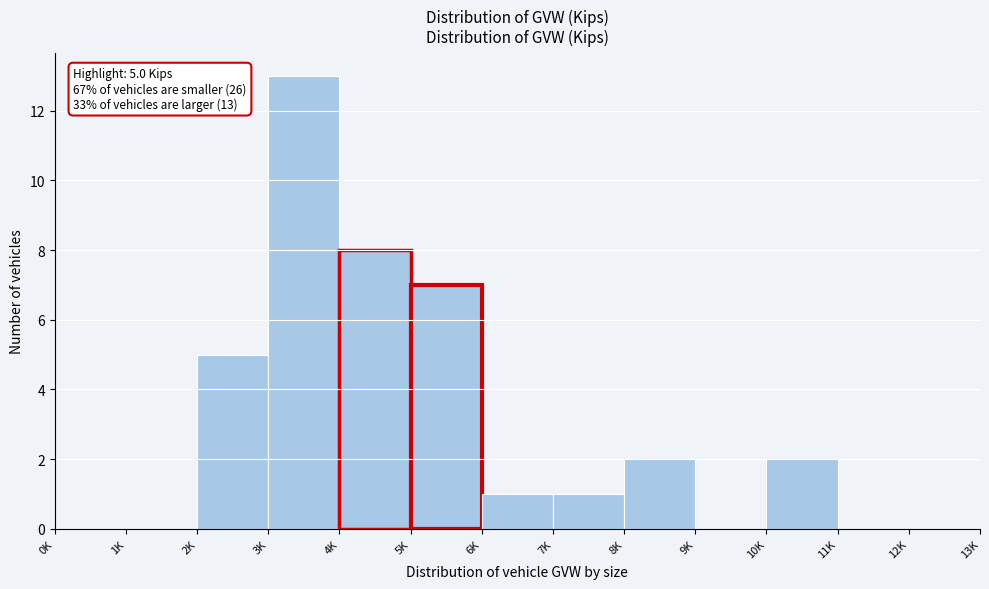

Reading right to left, what are all the values shown in this chart?

12K=0	11K=0	10K=2	9K=0	8K=2	7K=1	6K=1	5K=7	4K=8	3K=13	2K=5	1K=0	0K=0